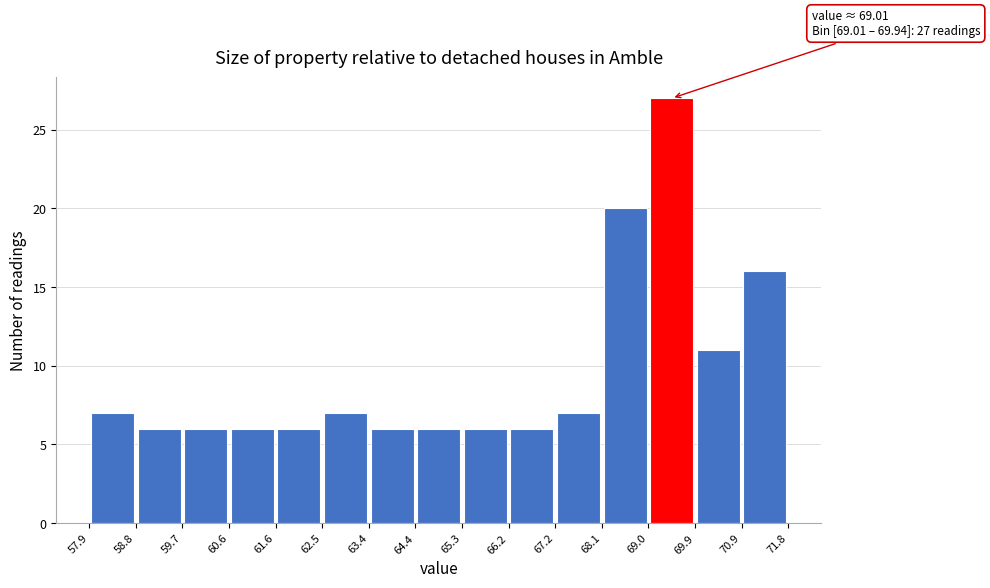

Which range on the x-axis has the tallest bar?

69.0 to 69.9